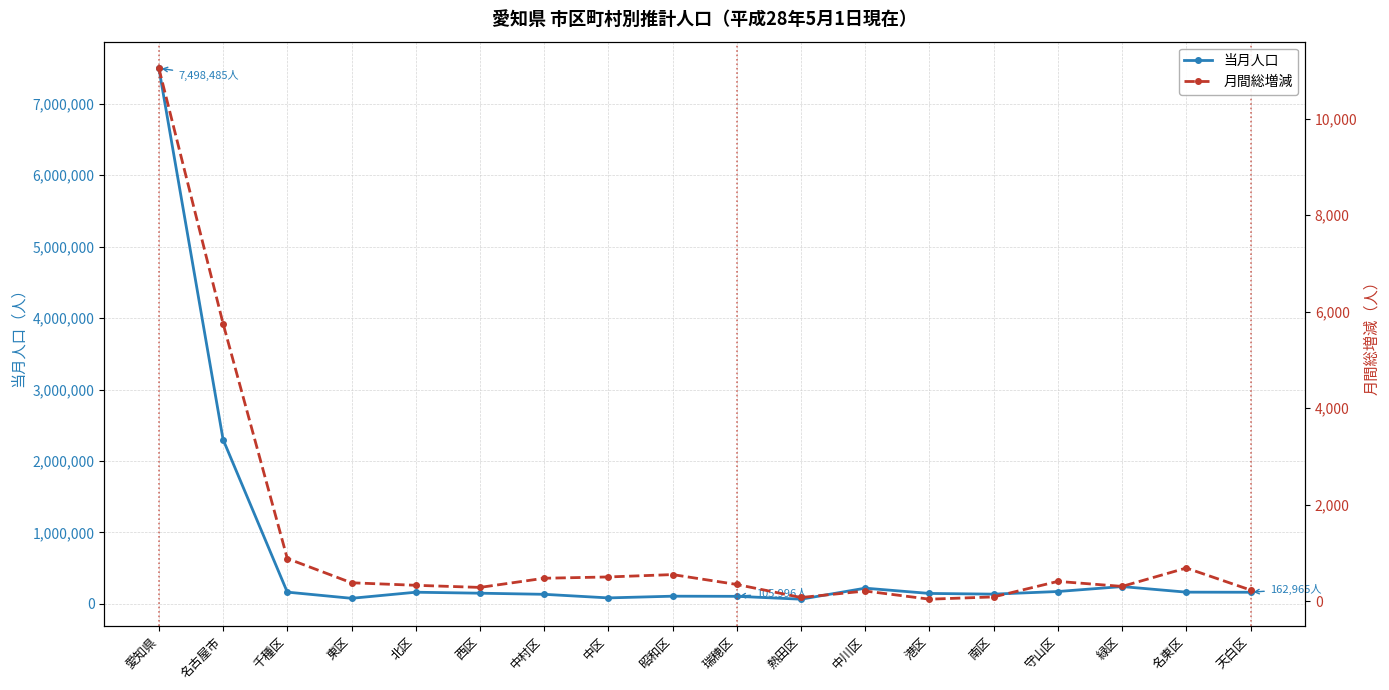

Does the chart have visible grid lines?

Yes